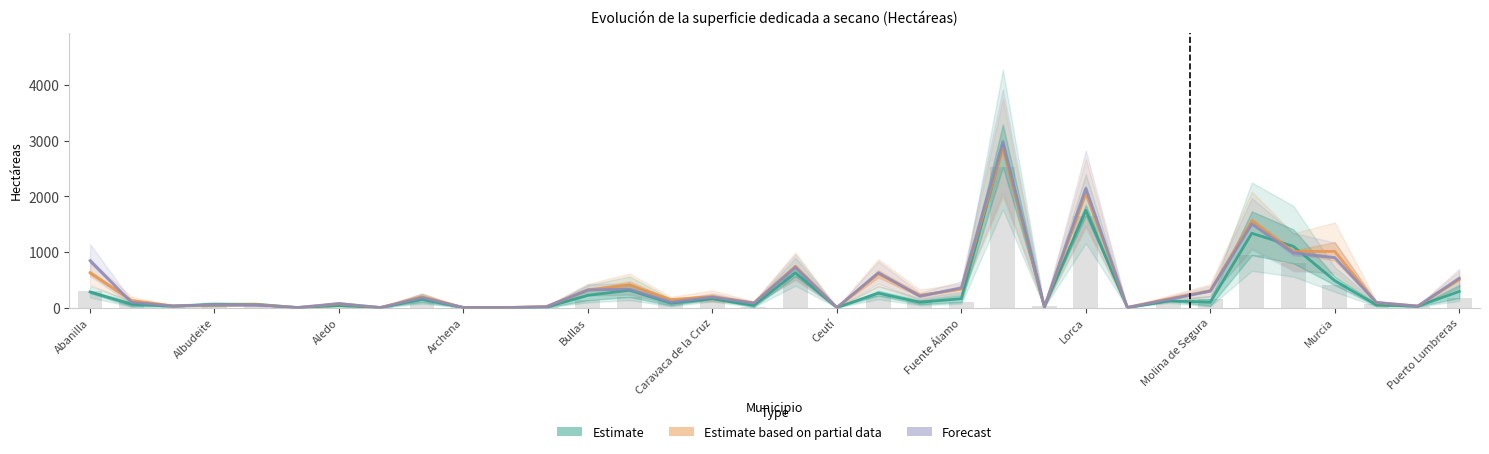

Which series has the largest total across all categories?

Forecast